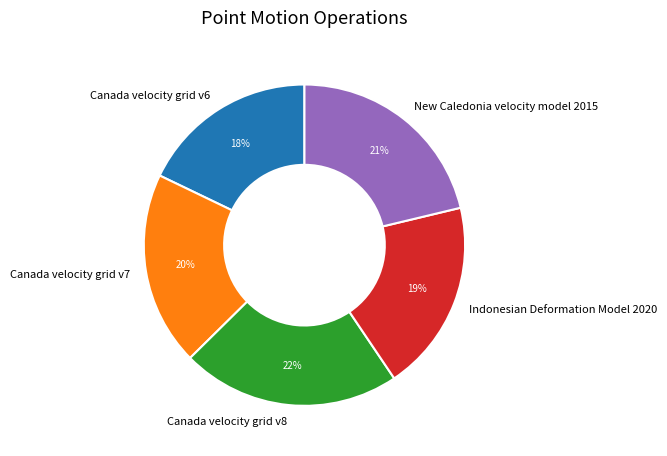

Is the sum of New Caledonia velocity model 2015 and Canada velocity grid v8 greater than half?

No